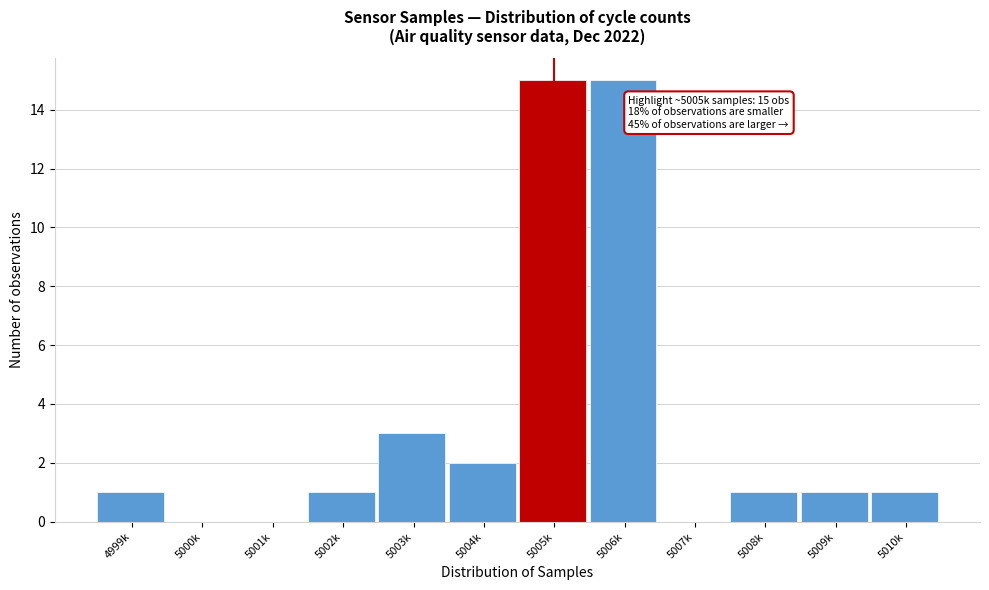

Reading right to left, list all the values displayed in this chart.

5010k=1	5009k=1	5008k=1	5007k=0	5006k=15	5005k=15	5004k=2	5003k=3	5002k=1	5001k=0	5000k=0	4999k=1